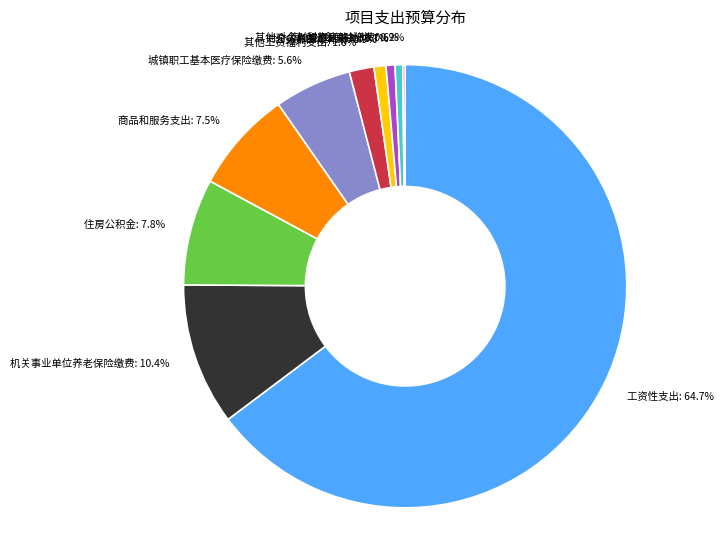

Is there any slice that represents more than half of the pie?

Yes